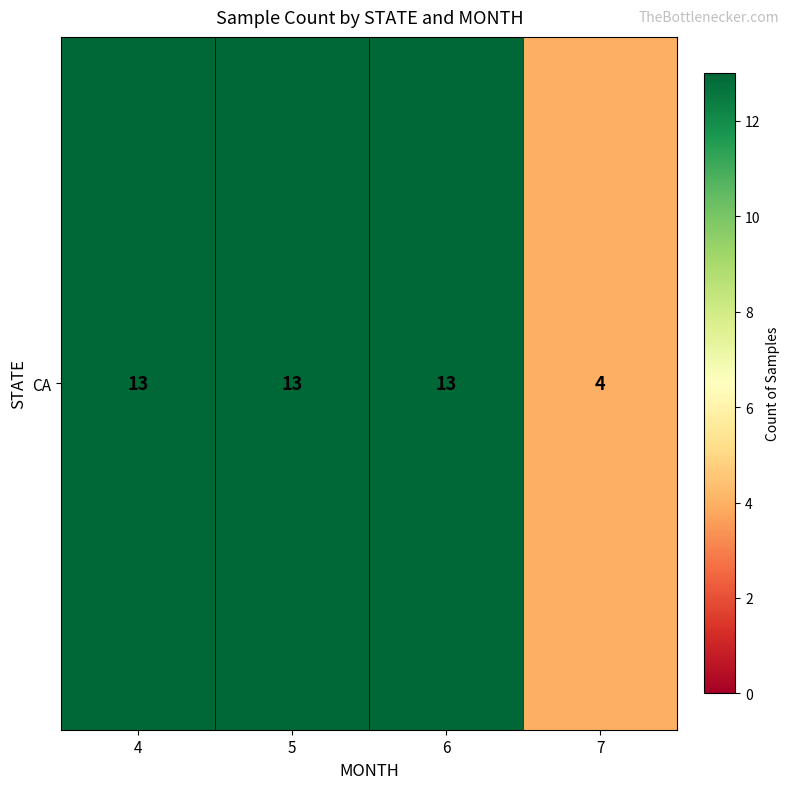

Which label corresponds to the largest value in the chart?

4